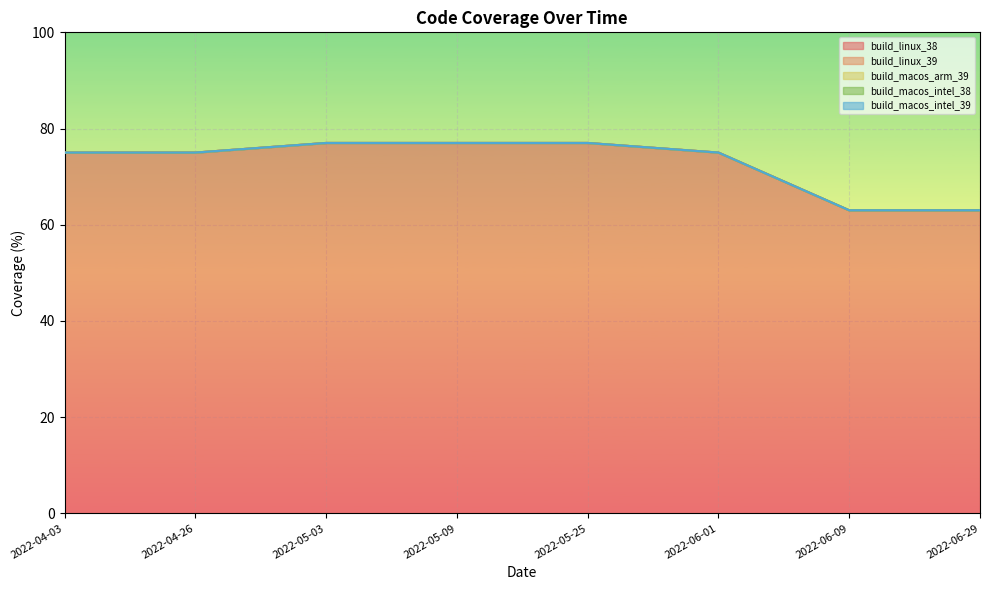

Between 2022-06-29 and 2022-05-25, which is larger?

2022-05-25